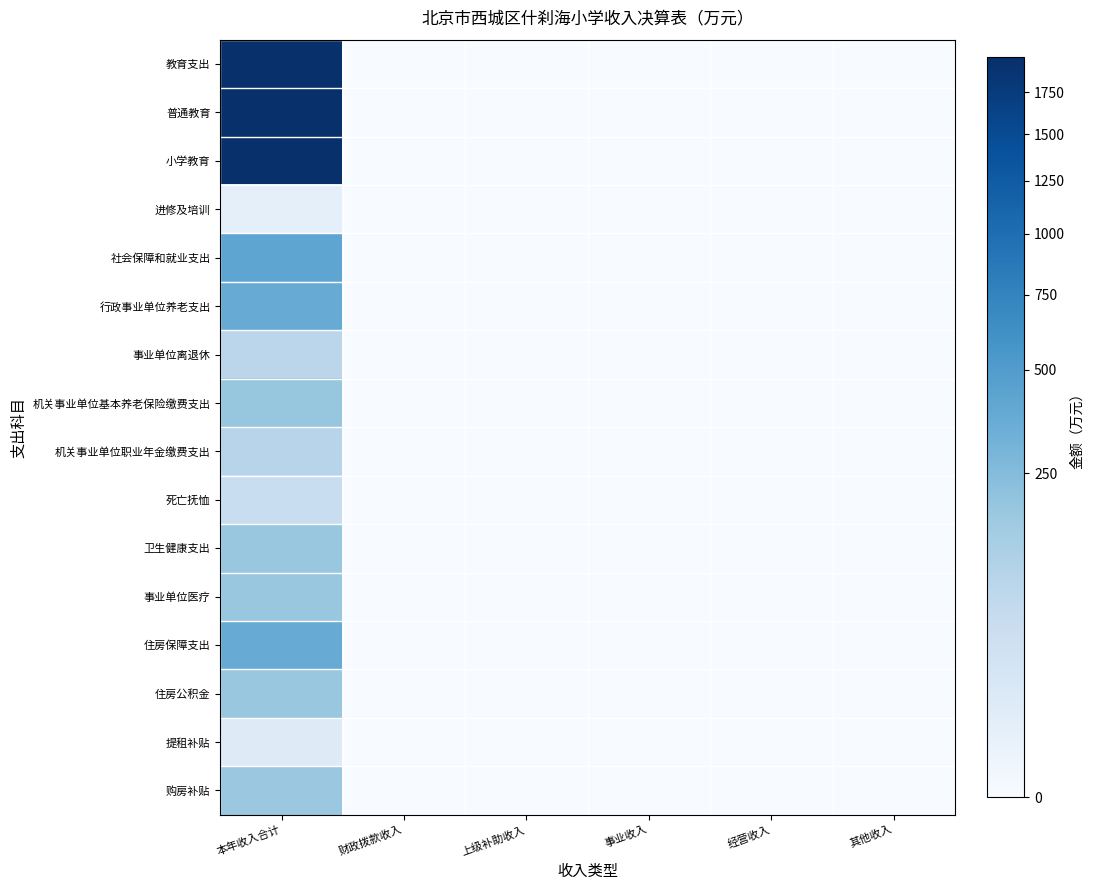

Reading left to right, what are all the values shown in this chart?

教育支出: 本年收入合计=1974.1	财政拨款收入=0.0	上级补助收入=0.0	事业收入=0.0	经营收入=0.0	其他收入=0.0
普通教育: 本年收入合计=1969.2	财政拨款收入=0.0	上级补助收入=0.0	事业收入=0.0	经营收入=0.0	其他收入=0.0
小学教育: 本年收入合计=1969.2	财政拨款收入=0.0	上级补助收入=0.0	事业收入=0.0	经营收入=0.0	其他收入=0.0
进修及培训: 本年收入合计=4.9	财政拨款收入=0.0	上级补助收入=0.0	事业收入=0.0	经营收入=0.0	其他收入=0.0
社会保障和就业支出: 本年收入合计=418.5	财政拨款收入=0.0	上级补助收入=0.0	事业收入=0.0	经营收入=0.0	其他收入=0.0
行政事业单位养老支出: 本年收入合计=368.1	财政拨款收入=0.0	上级补助收入=0.0	事业收入=0.0	经营收入=0.0	其他收入=0.0
事业单位离退休: 本年收入合计=84.8	财政拨款收入=0.0	上级补助收入=0.0	事业收入=0.0	经营收入=0.0	其他收入=0.0
机关事业单位基本养老保险缴费支出: 本年收入合计=188.9	财政拨款收入=0.0	上级补助收入=0.0	事业收入=0.0	经营收入=0.0	其他收入=0.0
机关事业单位职业年金缴费支出: 本年收入合计=94.4	财政拨款收入=0.0	上级补助收入=0.0	事业收入=0.0	经营收入=0.0	其他收入=0.0
死亡抚恤: 本年收入合计=50.4	财政拨款收入=0.0	上级补助收入=0.0	事业收入=0.0	经营收入=0.0	其他收入=0.0
卫生健康支出: 本年收入合计=185.5	财政拨款收入=0.0	上级补助收入=0.0	事业收入=0.0	经营收入=0.0	其他收入=0.0
事业单位医疗: 本年收入合计=185.5	财政拨款收入=0.0	上级补助收入=0.0	事业收入=0.0	经营收入=0.0	其他收入=0.0
住房保障支出: 本年收入合计=366.7	财政拨款收入=0.0	上级补助收入=0.0	事业收入=0.0	经营收入=0.0	其他收入=0.0
住房公积金: 本年收入合计=180.5	财政拨款收入=0.0	上级补助收入=0.0	事业收入=0.0	经营收入=0.0	其他收入=0.0
提租补贴: 本年收入合计=10.3	财政拨款收入=0.0	上级补助收入=0.0	事业收入=0.0	经营收入=0.0	其他收入=0.0
购房补贴: 本年收入合计=175.9	财政拨款收入=0.0	上级补助收入=0.0	事业收入=0.0	经营收入=0.0	其他收入=0.0